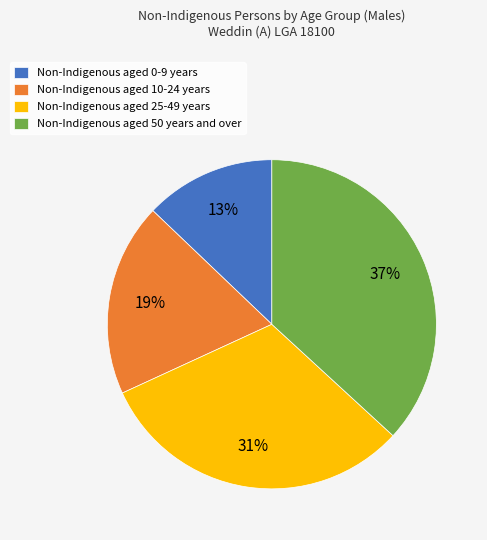

What percentage is the Non-Indigenous aged 0-9 years slice, to the nearest percent?

13%